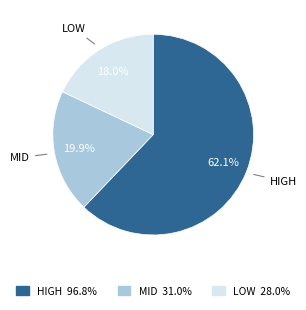

Does any single category account for the majority?

Yes